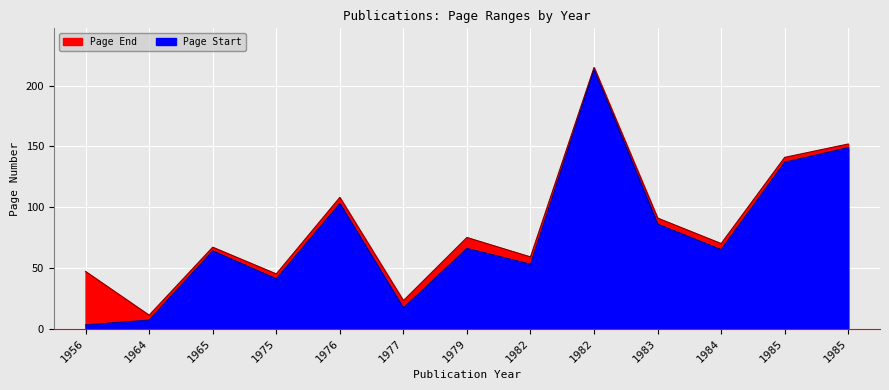

What is the maximum value shown in the chart?

215